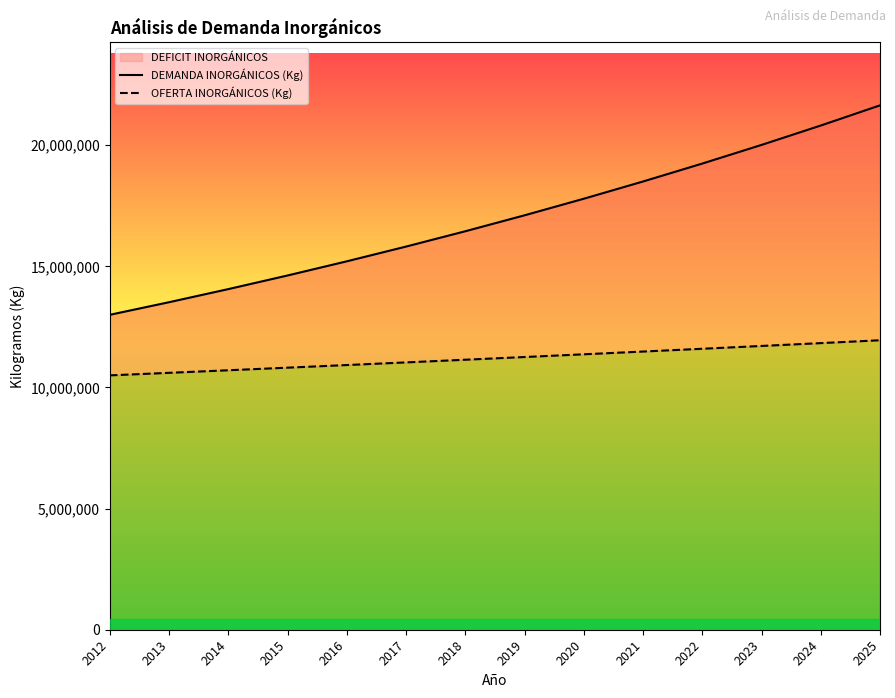

At 2021, list the series in order from smallest to largest.

OFERTA INORGÁNICOS (Kg), DEMANDA INORGÁNICOS (Kg)